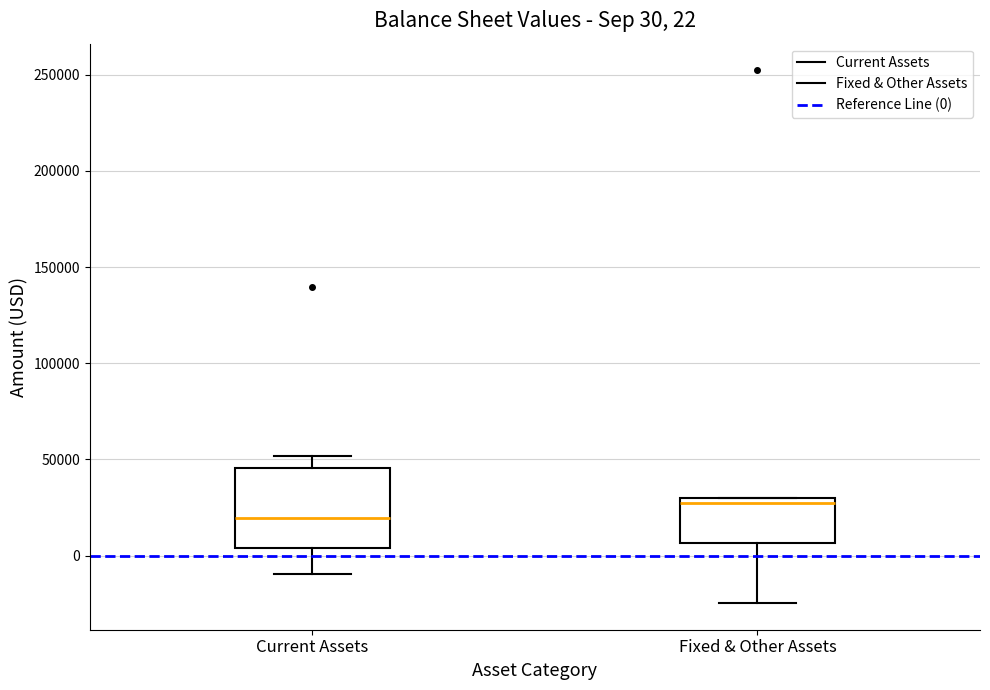

Which box has the lowest median line?

Current Assets